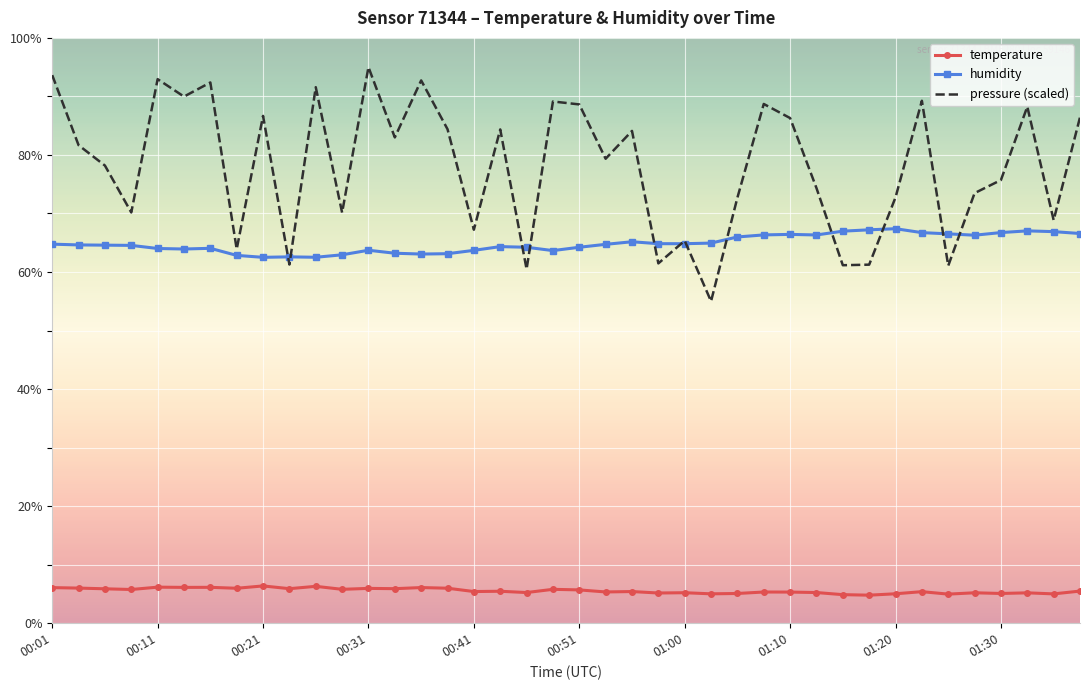

What is the maximum value for temperature?

6.4